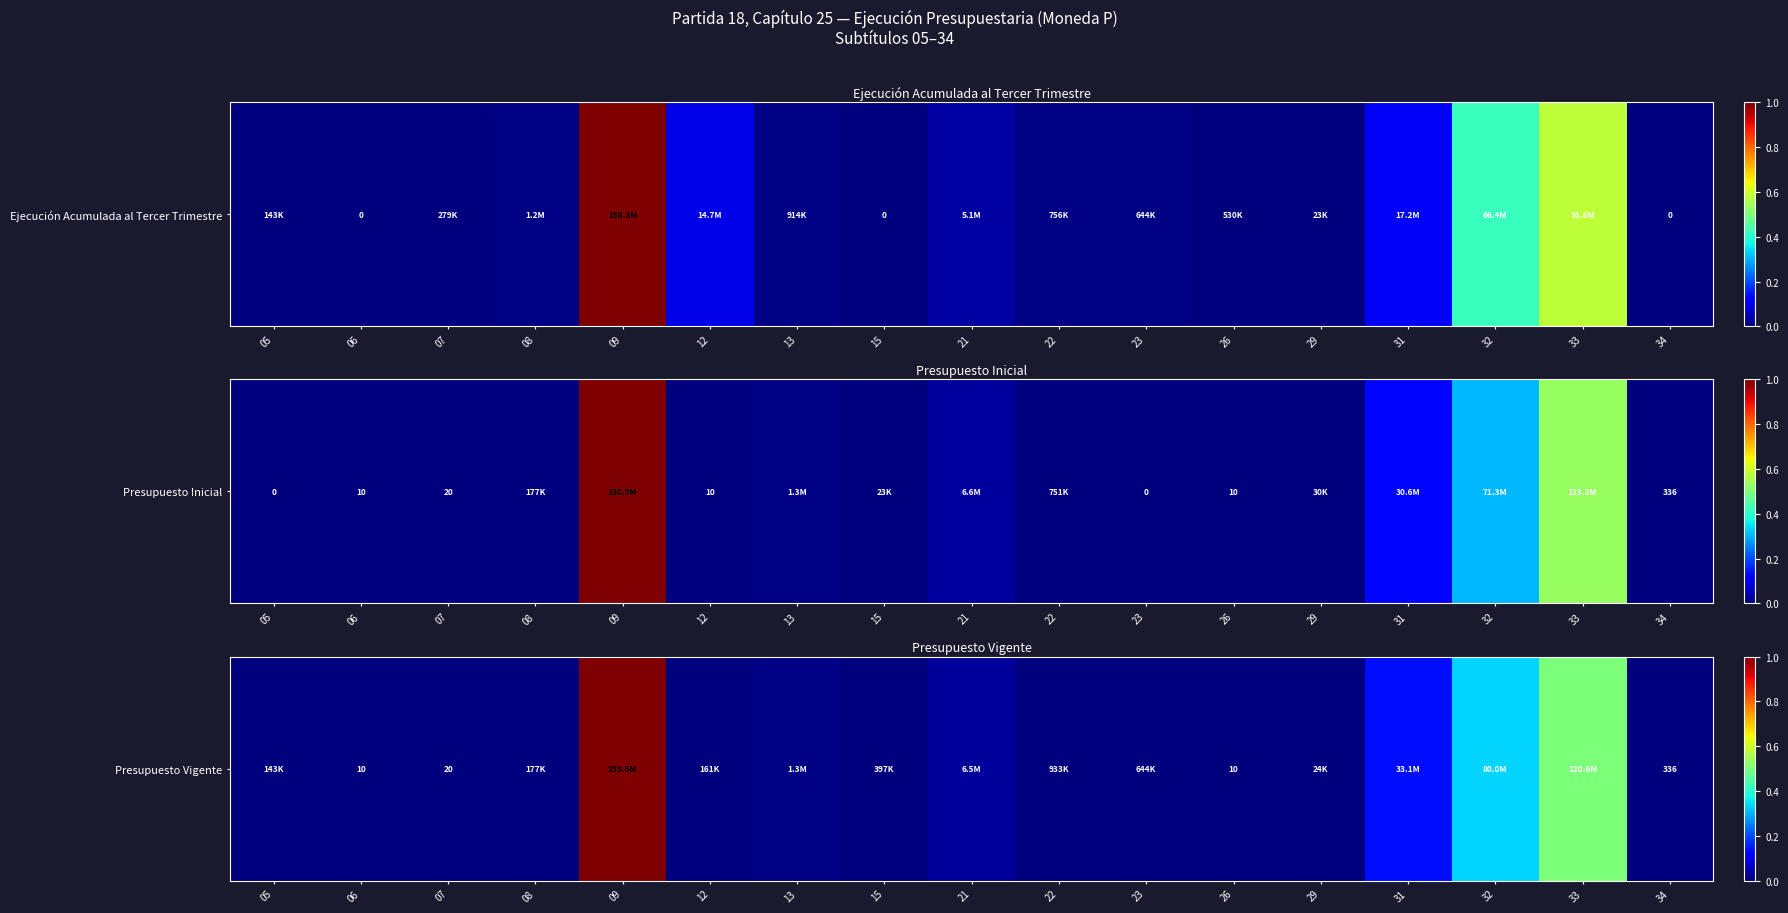

The value at 23 is 0.0. True or false?

True